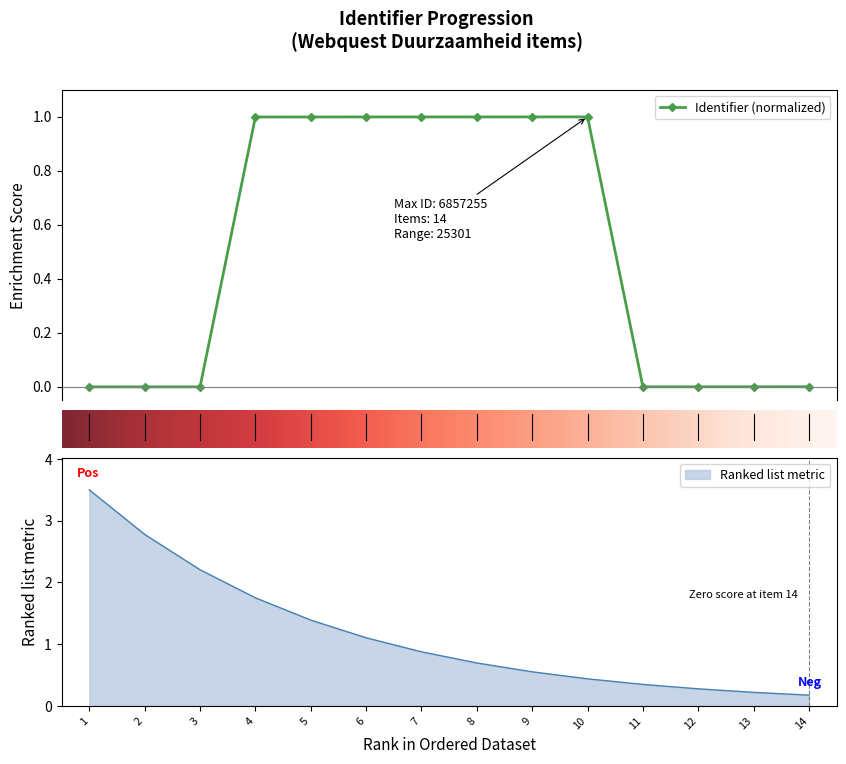

True or false: Identifier (normalized) has more than 0 interior local peaks.

True